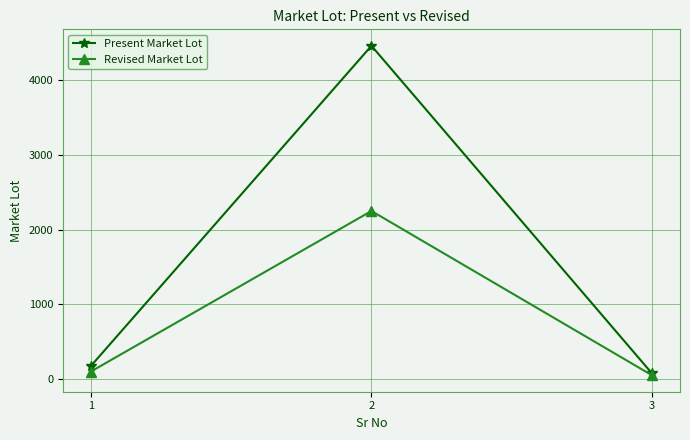

At which label does Revised Market Lot reach its minimum?

3